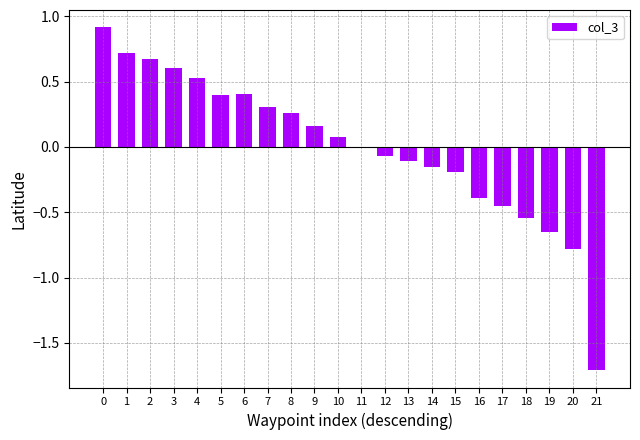

True or false: the data shows 1.0 at 3.

False